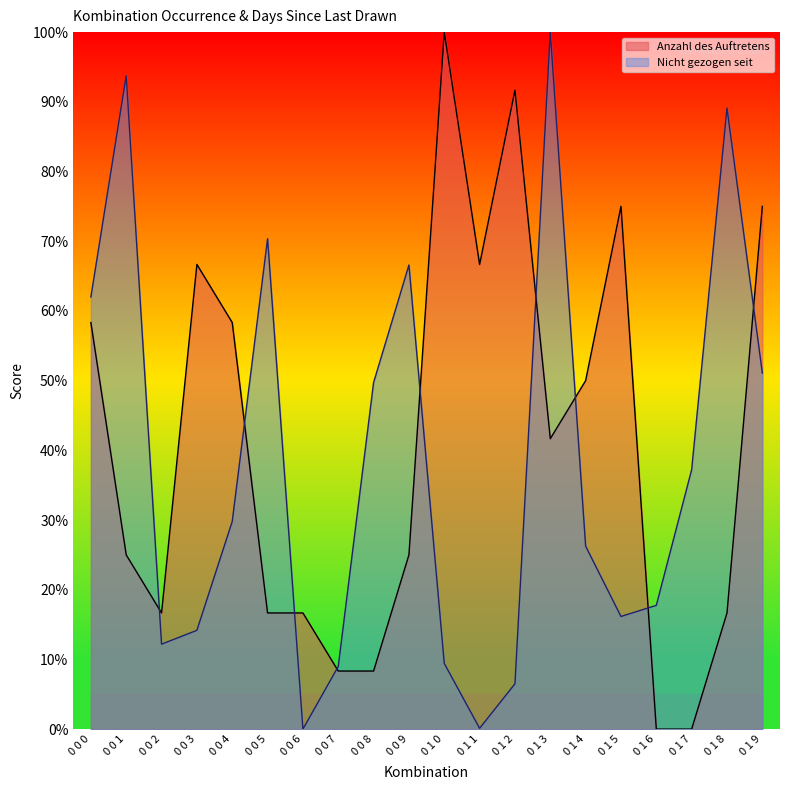

At which category is the sum across all series the highest?

0 1 3